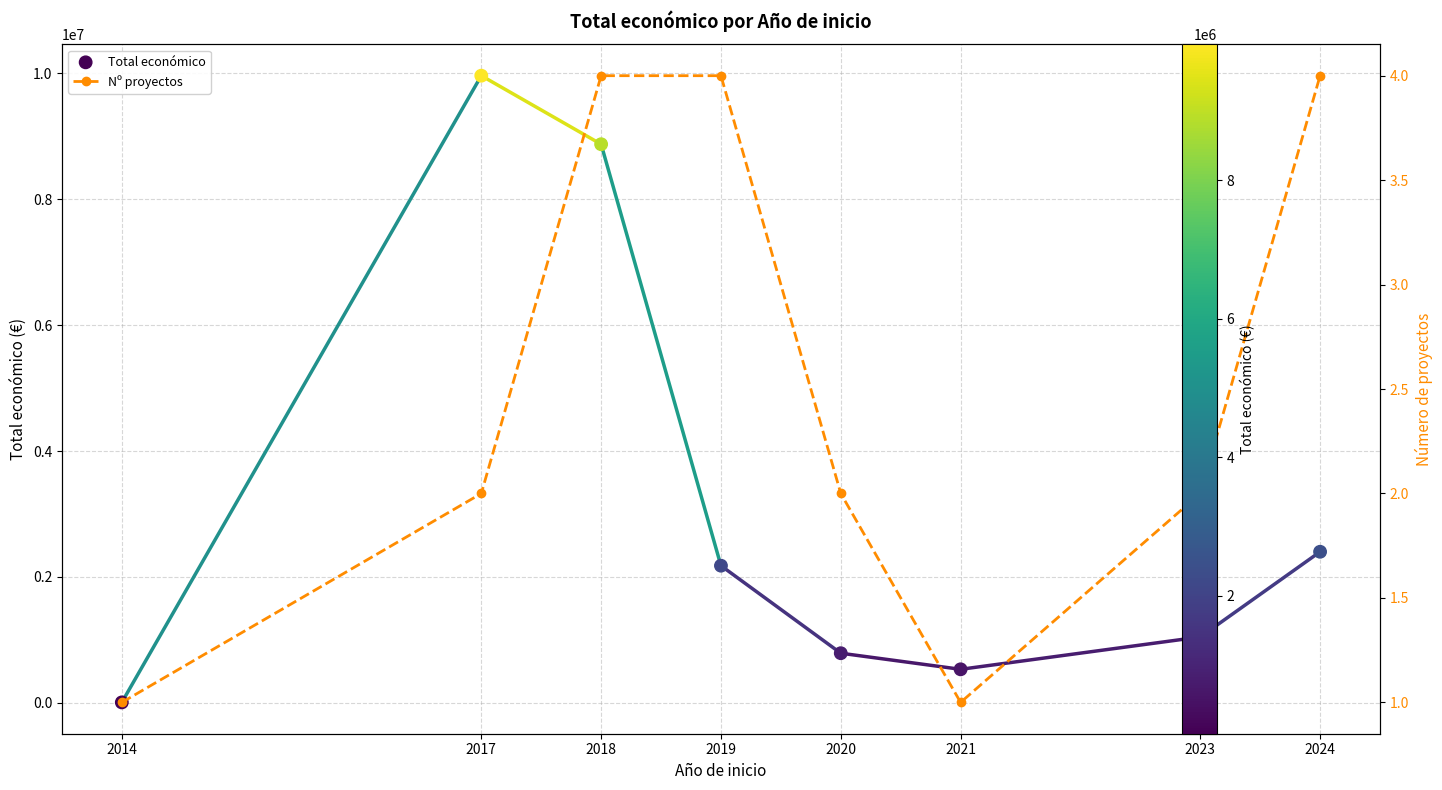

Which series contains the highest Y value?

Total económico